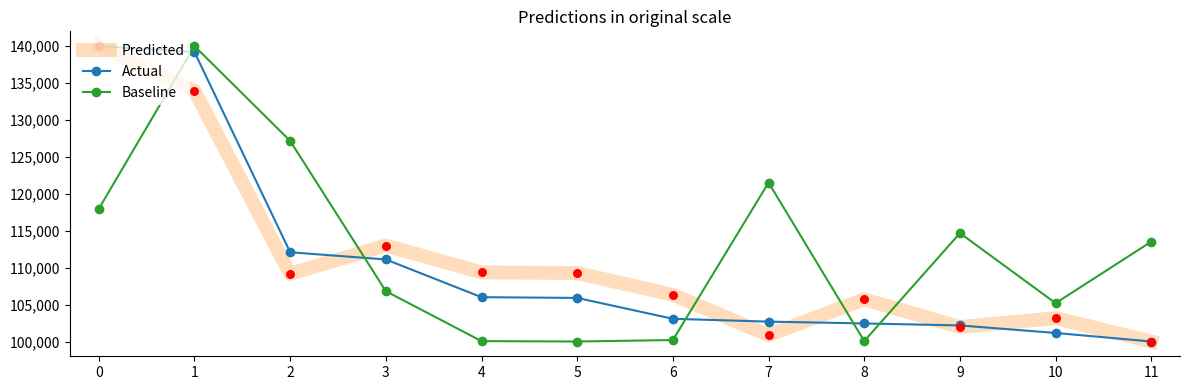

Which series changed the most between 2 and 7?

Actual